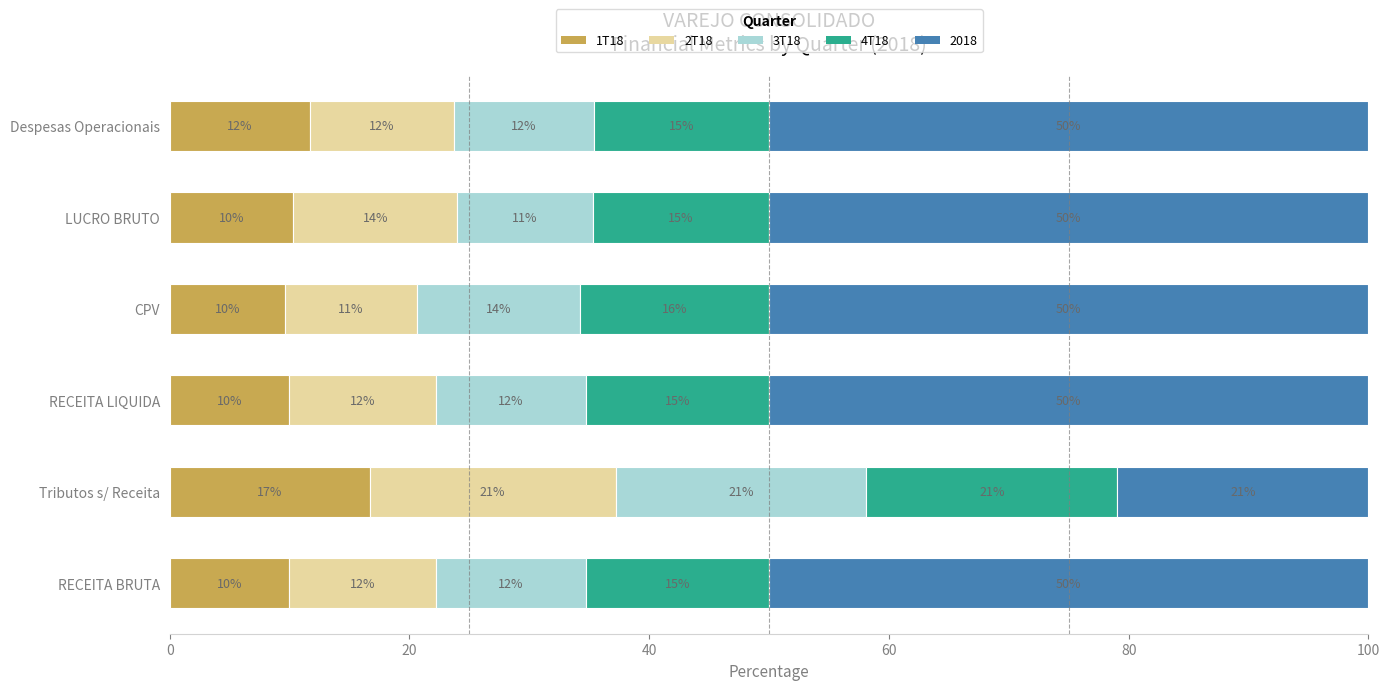

At which label does 1T18 reach its peak?

Tributos s/ Receita